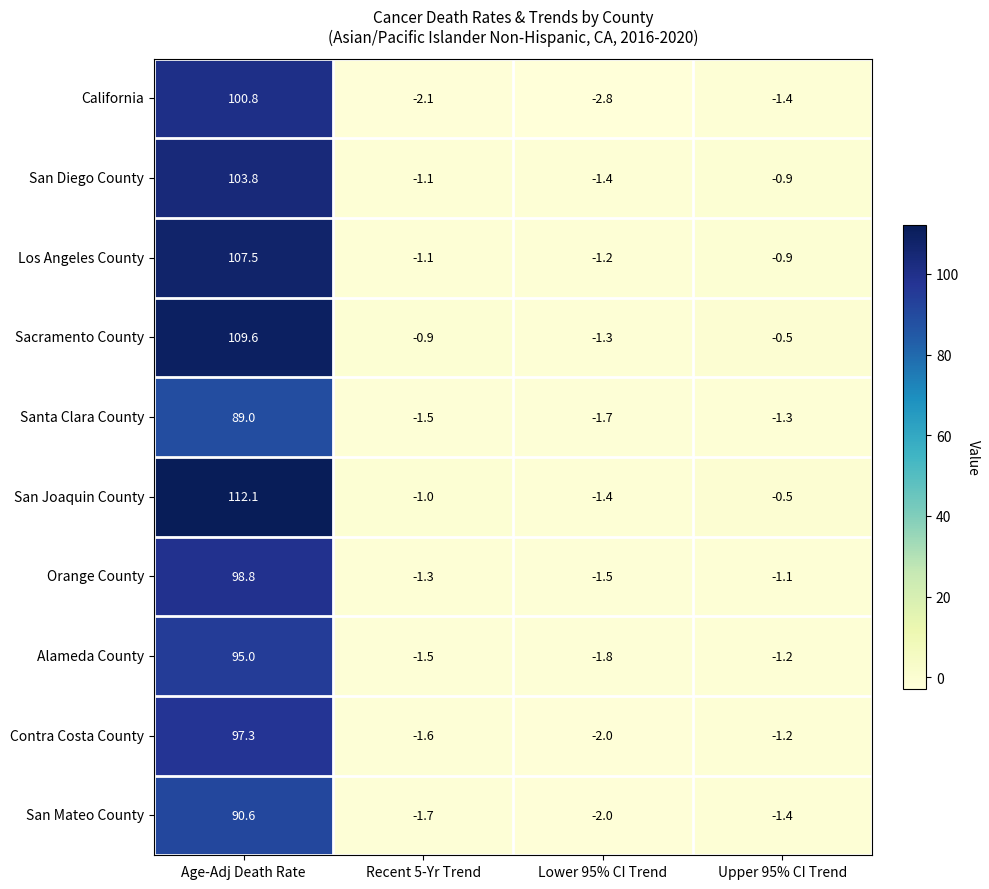

Rank the categories by Sacramento County value from highest to lowest.

Age-Adj Death Rate, Upper 95% CI Trend, Recent 5-Yr Trend, Lower 95% CI Trend